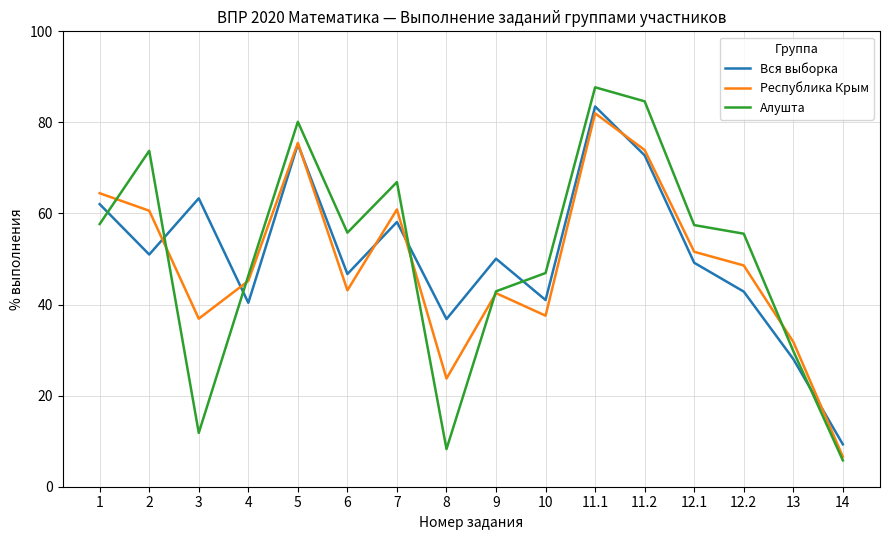

Which category has the lowest value in the Алушта series?

14